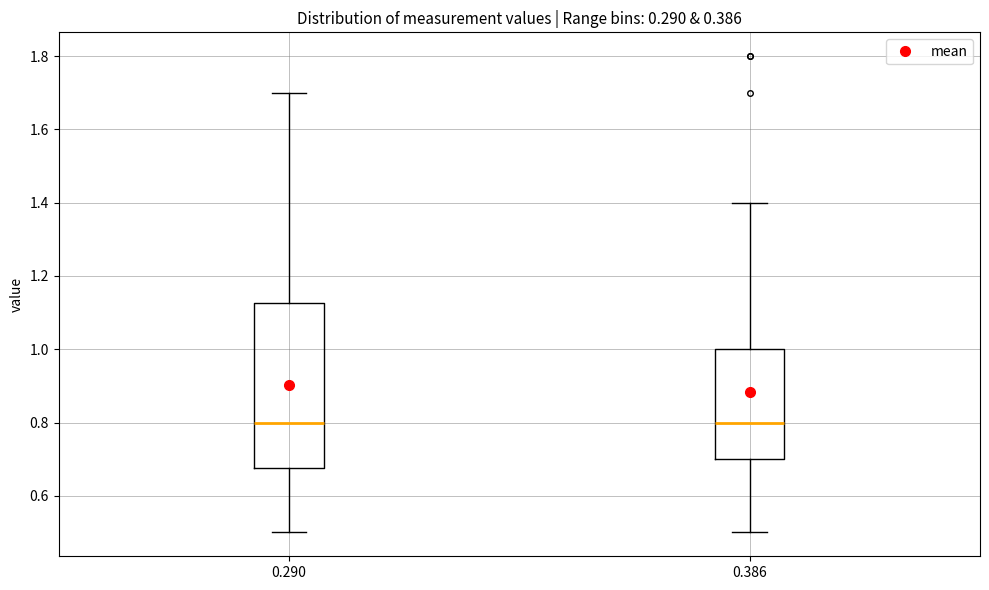

Where does the upper whisker of the box at x = 0.290 end on the y-axis? The values are not printed on the chart, so give them approximately, as read against the axis.

1.70